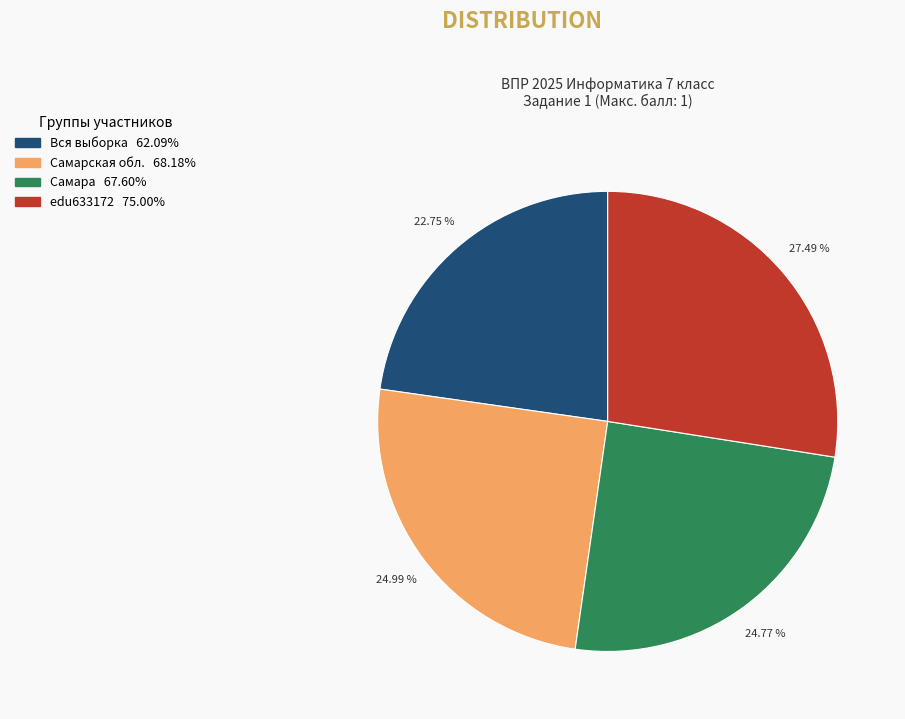

Approximately how many times larger is the value at Вся выборка compared to Самарская обл.?

0.9